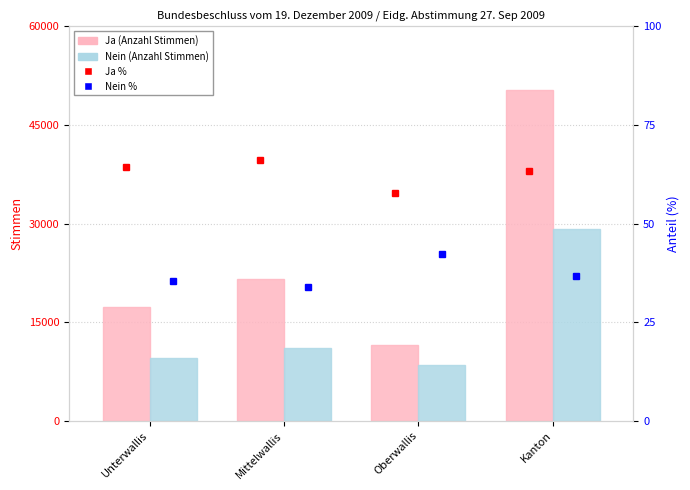

How many distinct data groups are displayed?

4